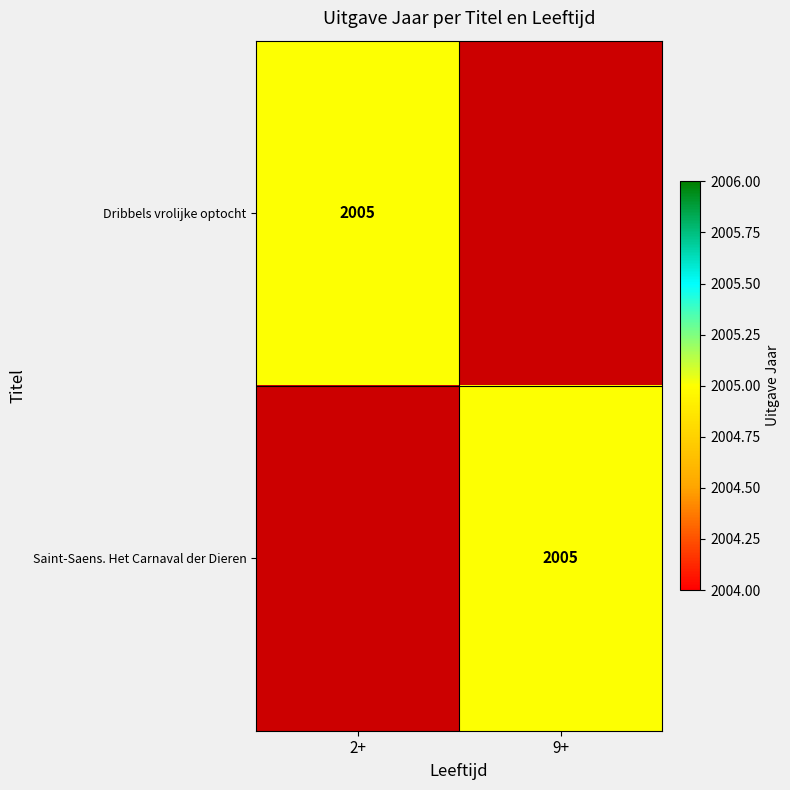

Is it true that Dribbels vrolijke optocht equals 3272 at 2+?

False